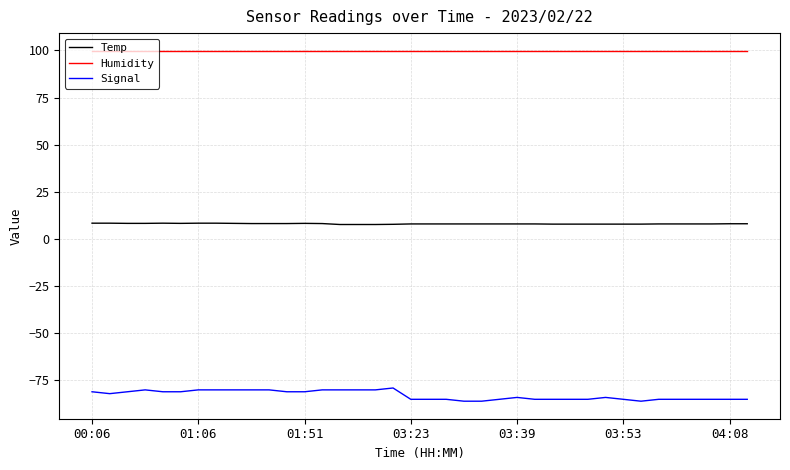

True or false: Signal and Temp intersect in this chart.

False